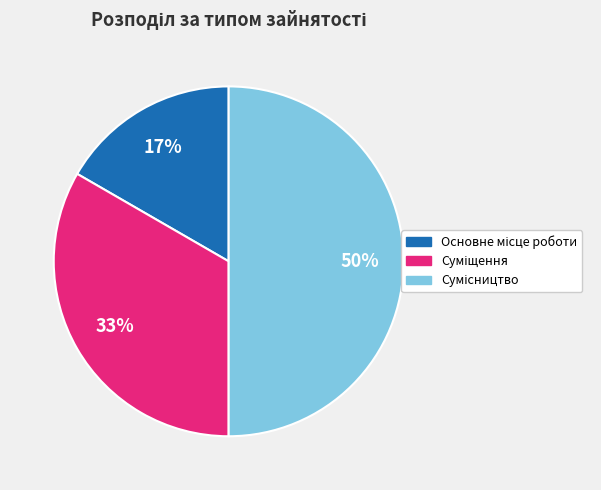

To the nearest percent, what is the difference between the largest and smallest slice percentages?

33%